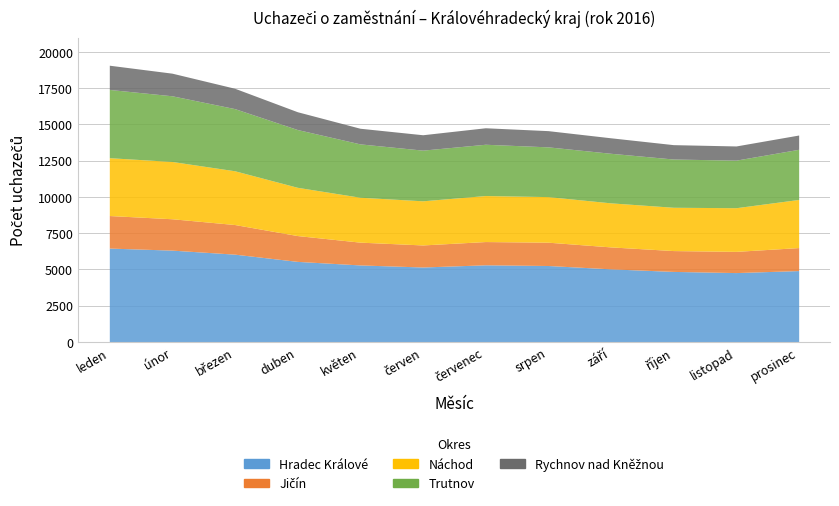

At which category does Jičín reach its first local valley?

červen